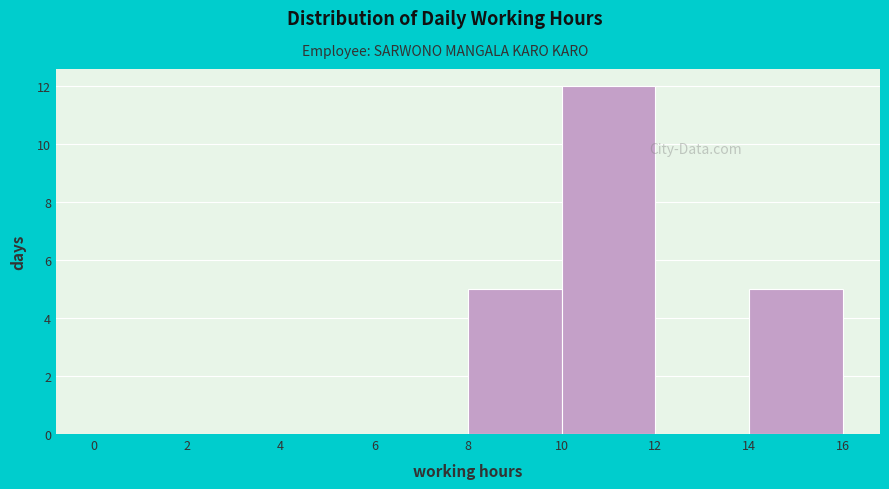

How tall is the bar that spans 14 to 16 on the x-axis? The values are not printed on the chart, so give them approximately, as read against the axis.

5